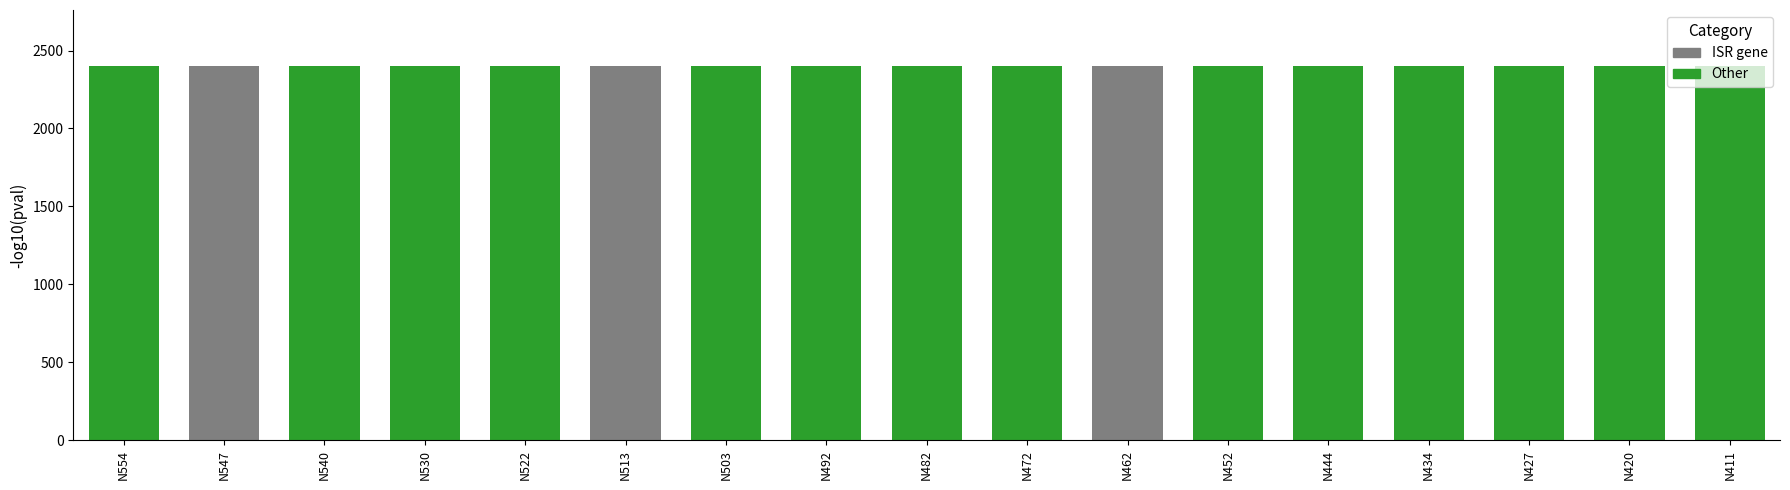

What is the maximum value shown in the chart?

2400